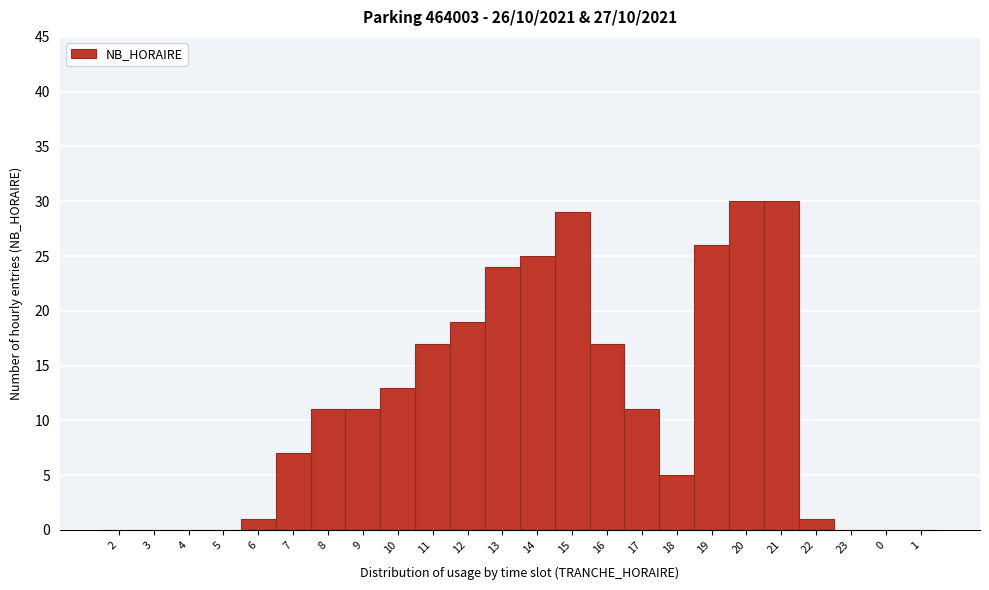

Reading left to right, list all the values displayed in this chart.

2=0	3=0	4=0	5=0	6=1	7=7	8=11	9=11	10=13	11=17	12=19	13=24	14=25	15=29	16=17	17=11	18=5	19=26	20=30	21=30	22=1	23=0	0=0	1=0